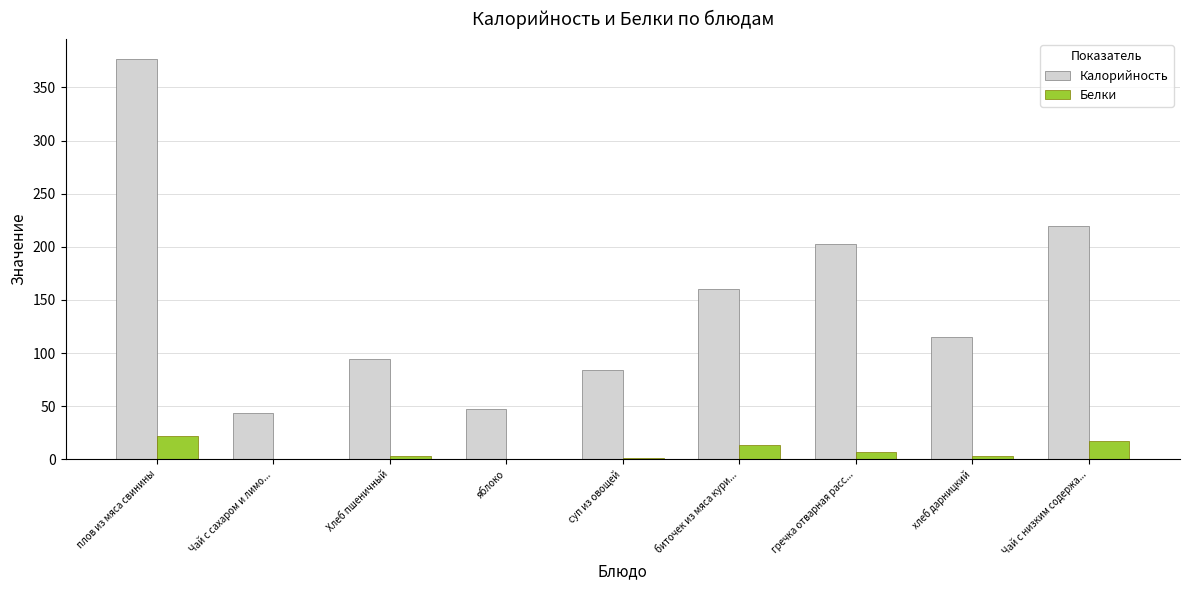

At which label is Белки closest to 11?

биточек из мяса кури...